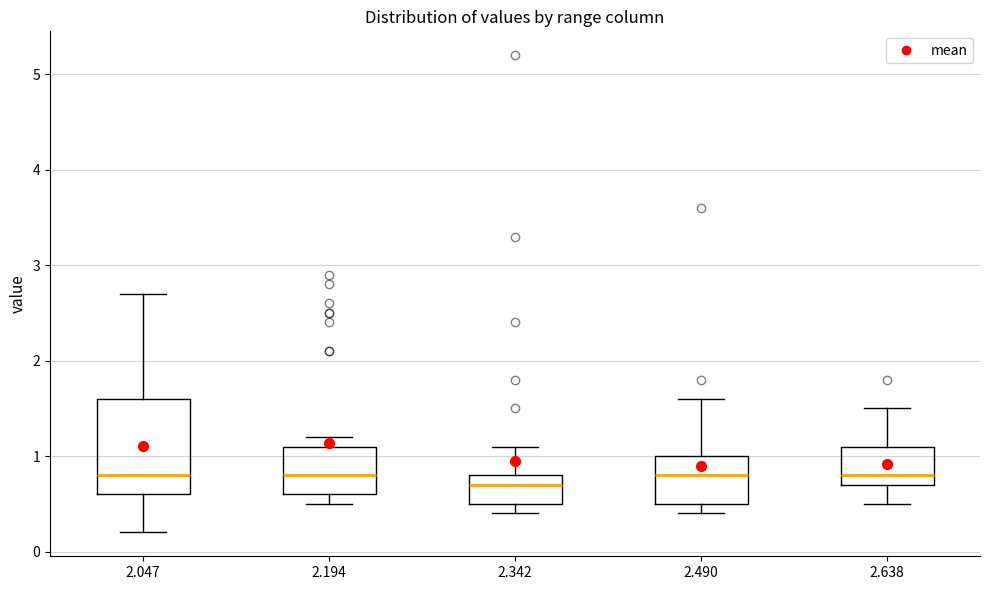

Which box is the tallest, from its lower edge to its upper edge?

2.047